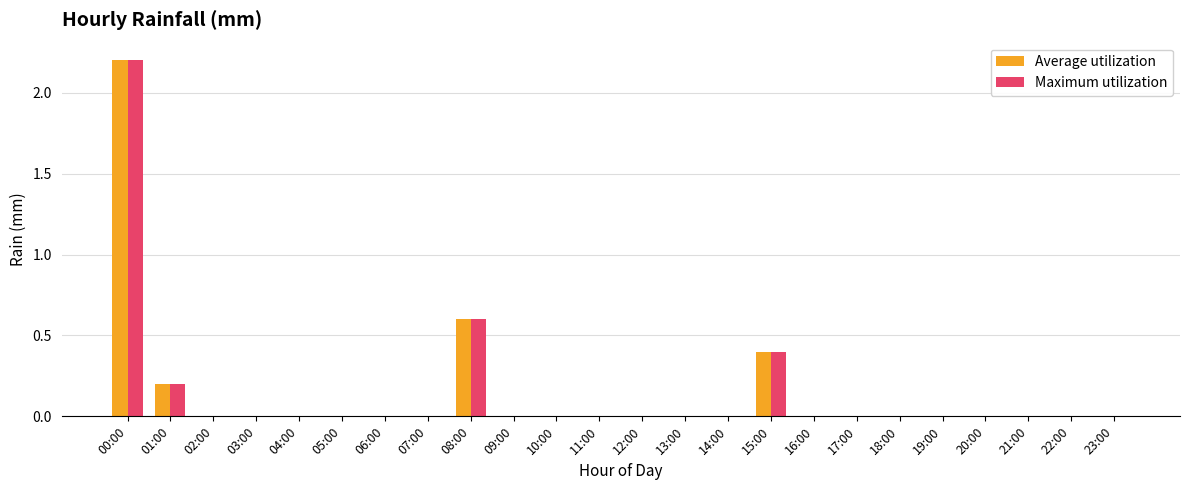

Are the bars horizontal?

No